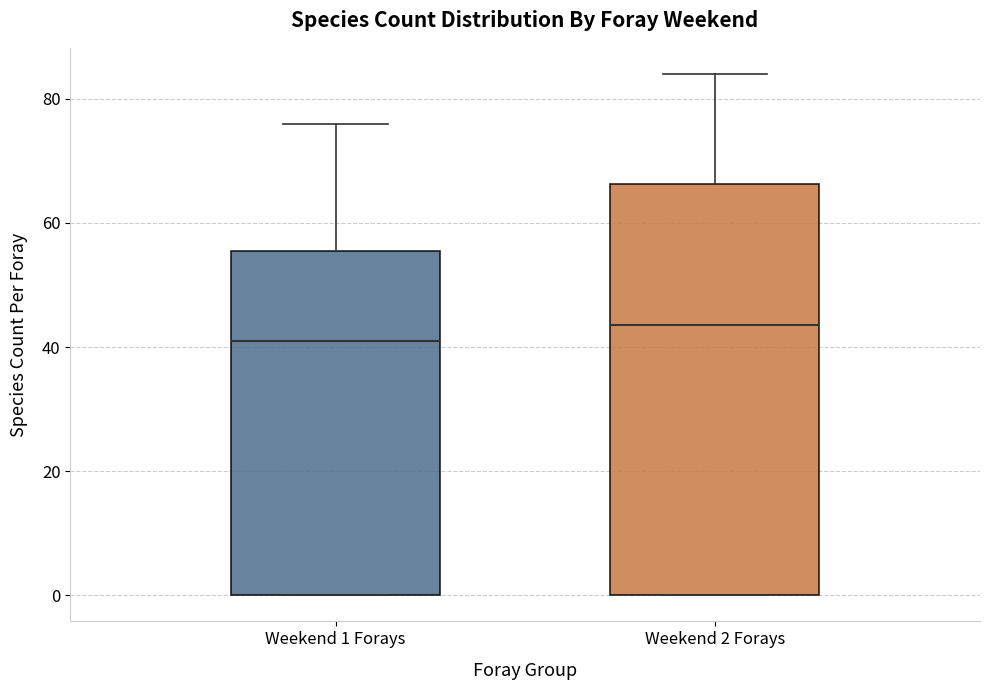

Reading left to right, transcribe this box plot: for each box, give where its median line is, the range the box spans, and where its two whiskers end, as read against the y-axis. The values are not printed on the chart, so give them approximately, as read against the axis.

Weekend 1 Forays: median 42, box 0 to 56, whiskers 0 to 76
Weekend 2 Forays: median 44, box 0 to 66, whiskers 0 to 84